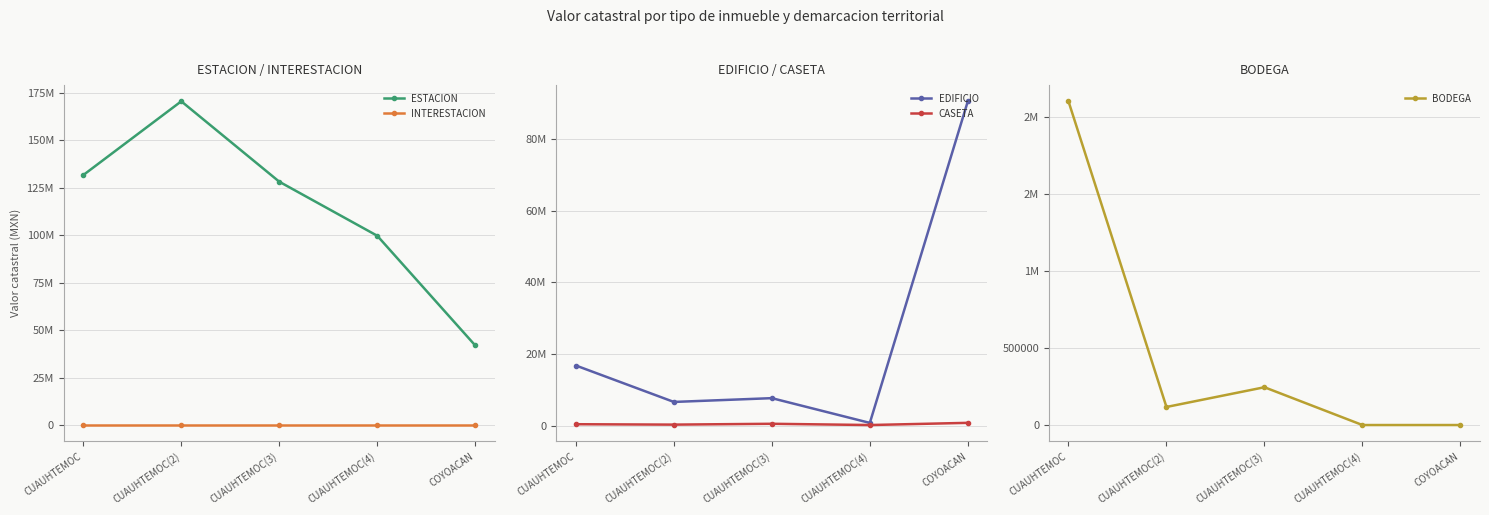

Which series has the largest total across all categories?

ESTACION